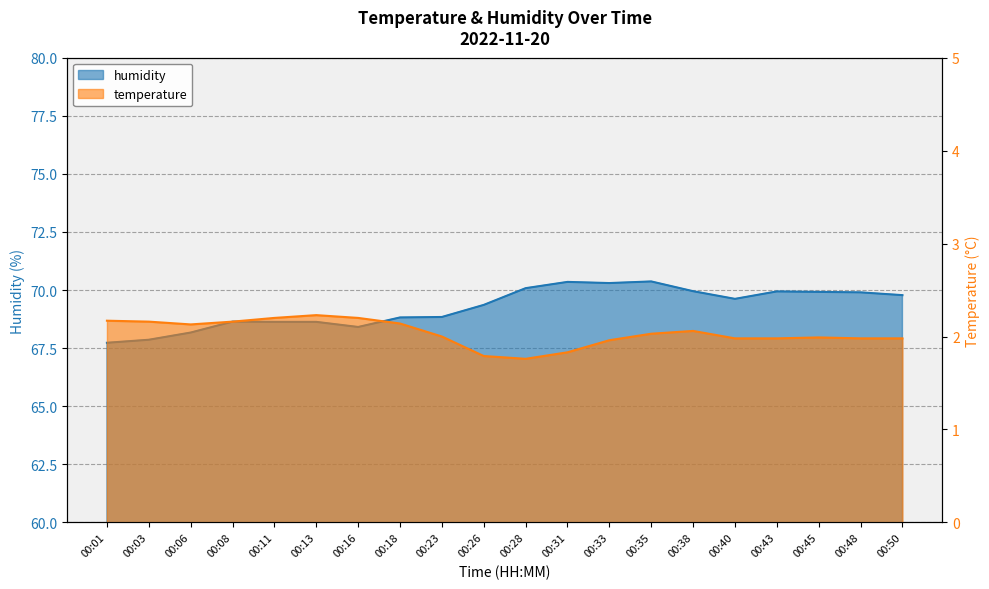

What is the maximum value shown in the chart?

70.4